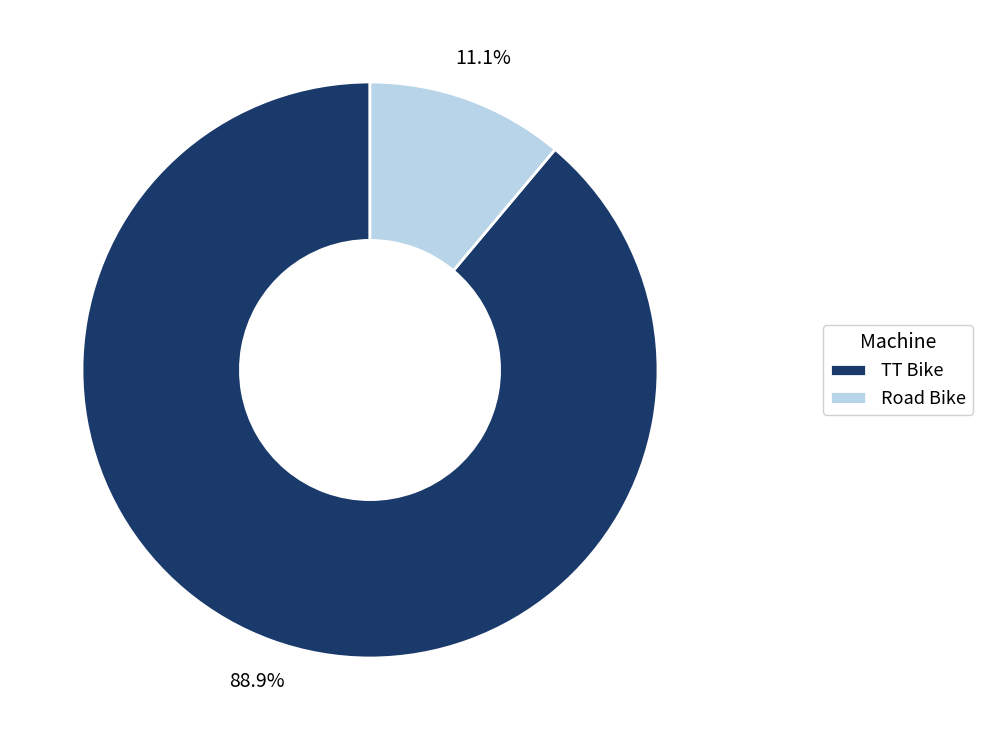

What is the largest slice in the pie chart?

TT Bike